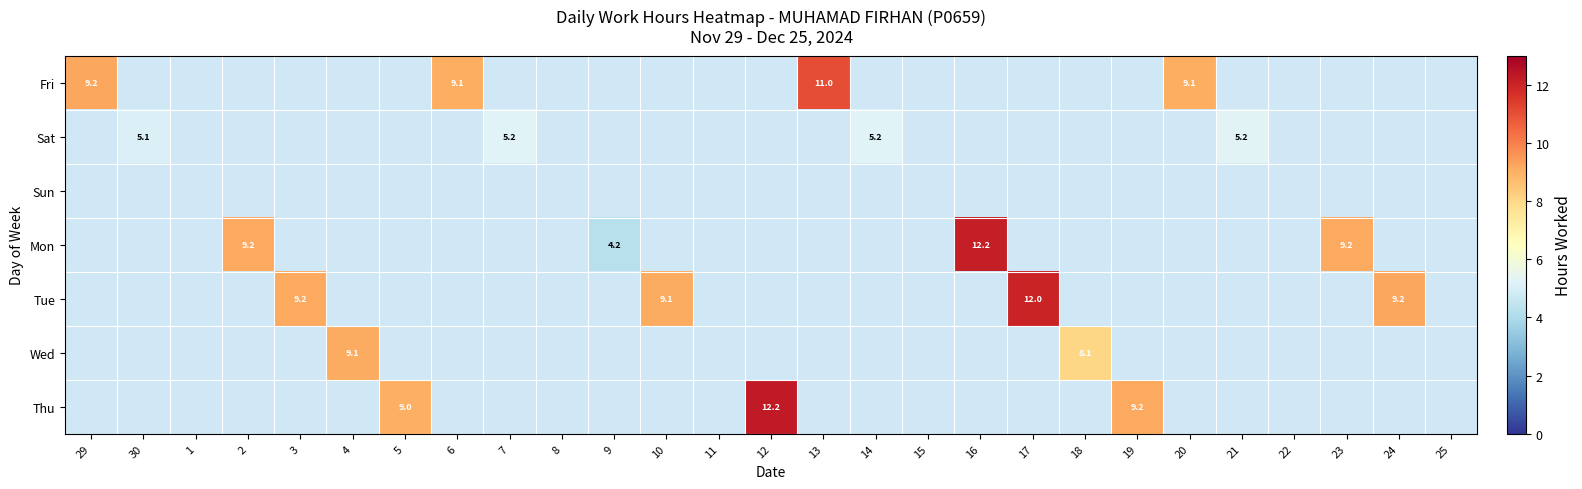

Rank the series at 30 from highest to lowest value.

Sat, Fri, Sun, Mon, Tue, Wed, Thu